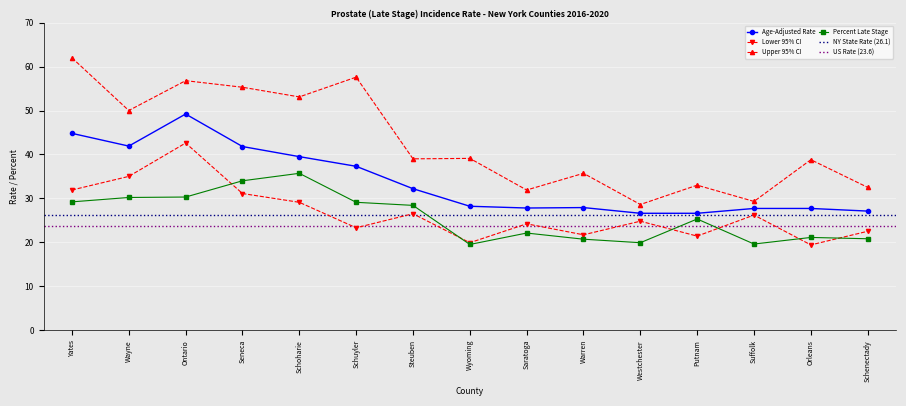

What are all the series names shown in the legend?

Age-Adjusted Rate, Lower 95% CI, Upper 95% CI, Percent Late Stage